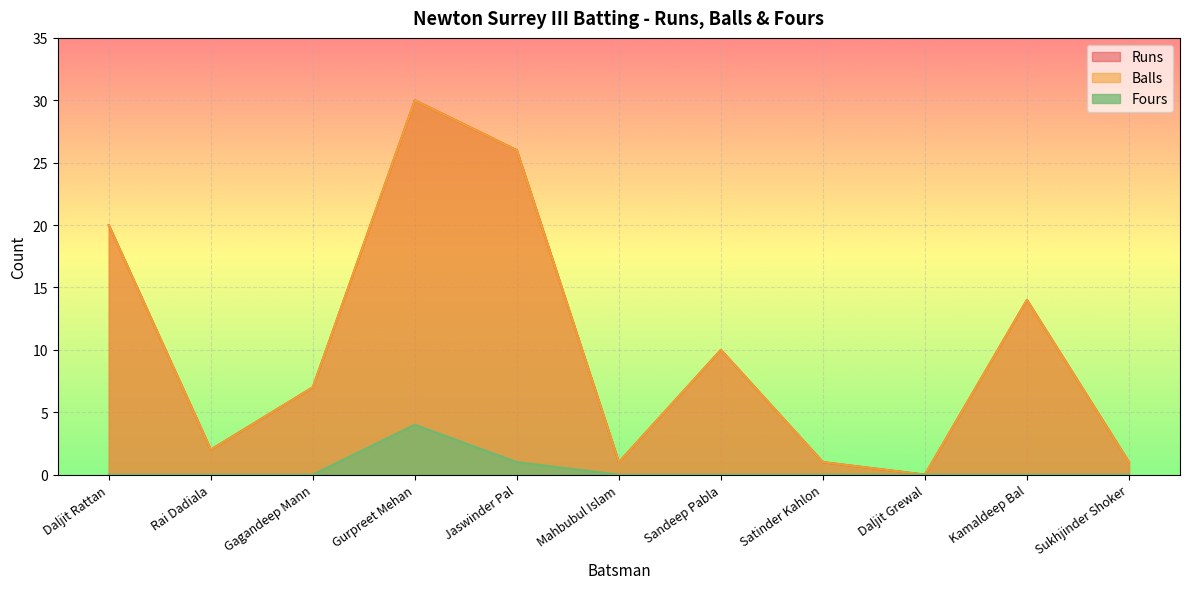

The value of Runs at Gagandeep Mann is 7. True or false?

True